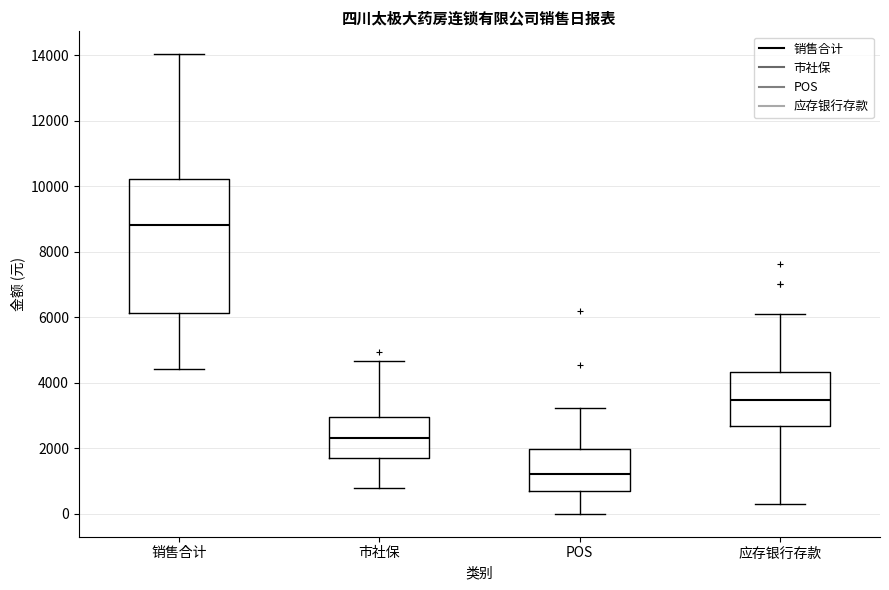

Which box is the tallest, from its lower edge to its upper edge?

销售合计